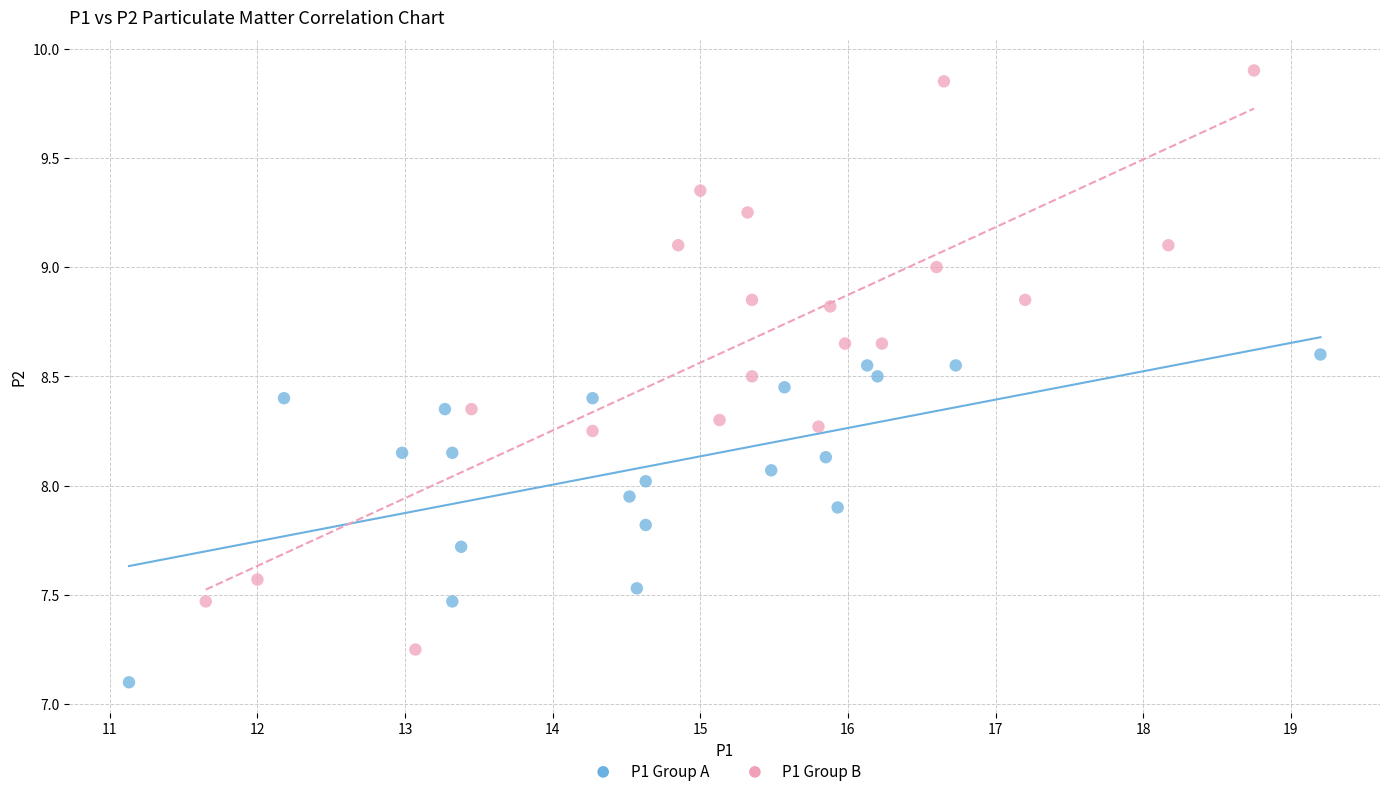

What are all the series names shown in the legend?

P1 Group A, P1 Group B